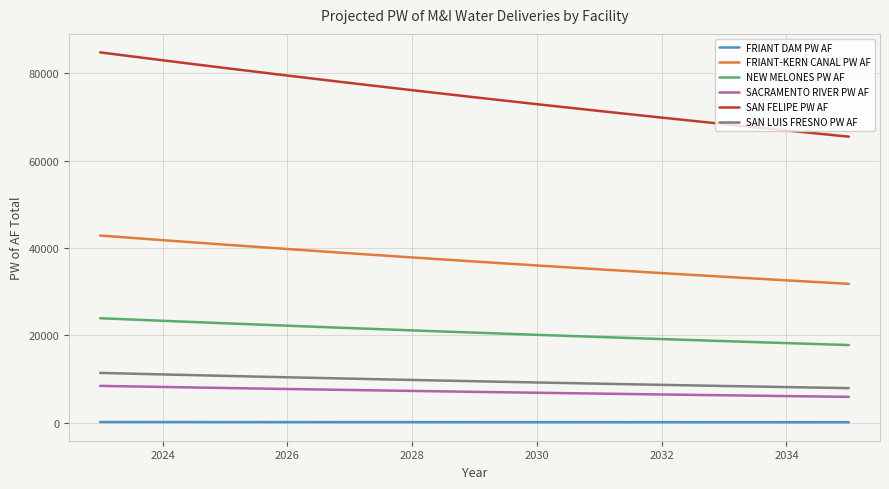

True or false: SAN LUIS FRESNO PW AF and FRIANT DAM PW AF cross at least once.

False